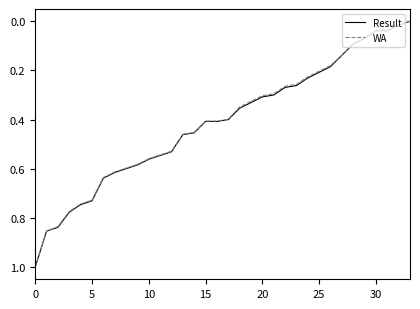

What is the sum of all WA values?

13.9